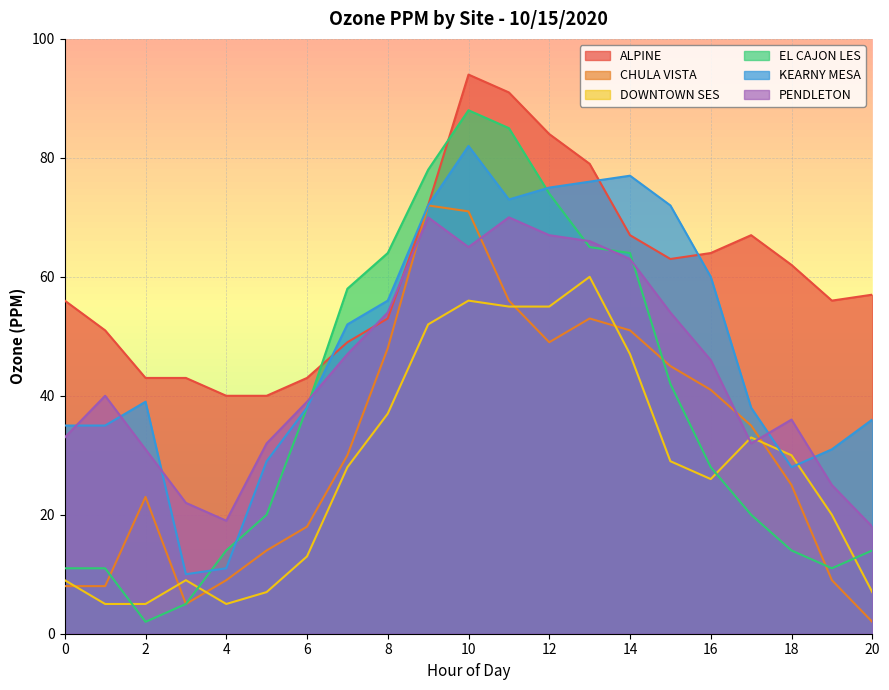

In DOWNTOWN SES, how many points are lower than both neighbors (excluding endpoints)?

2